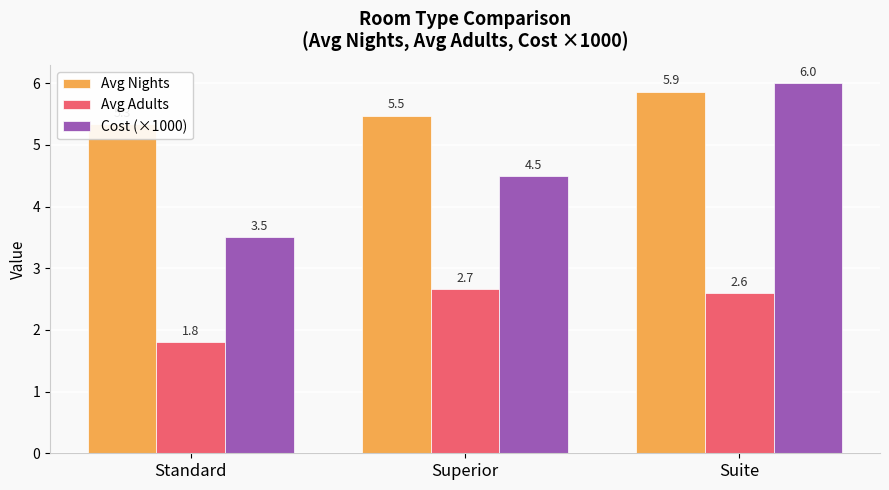

Which category has the highest value in the Avg Nights series?

Suite